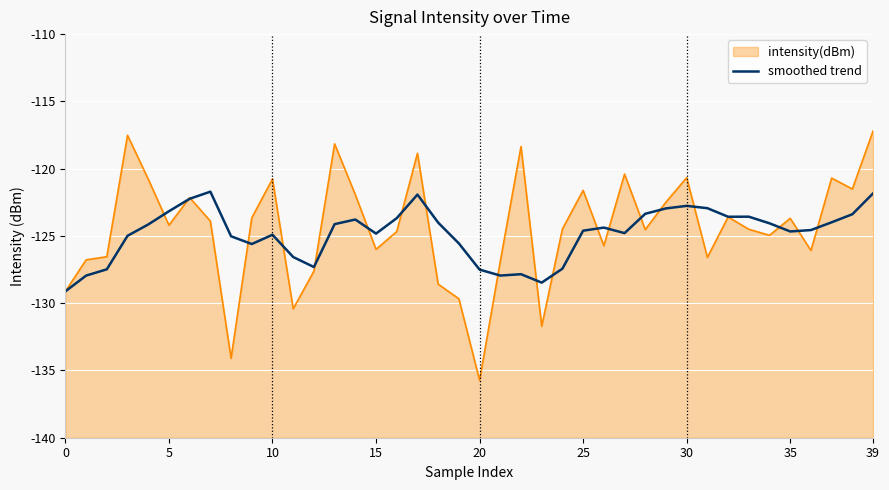

How many lines are shown in the chart?

1